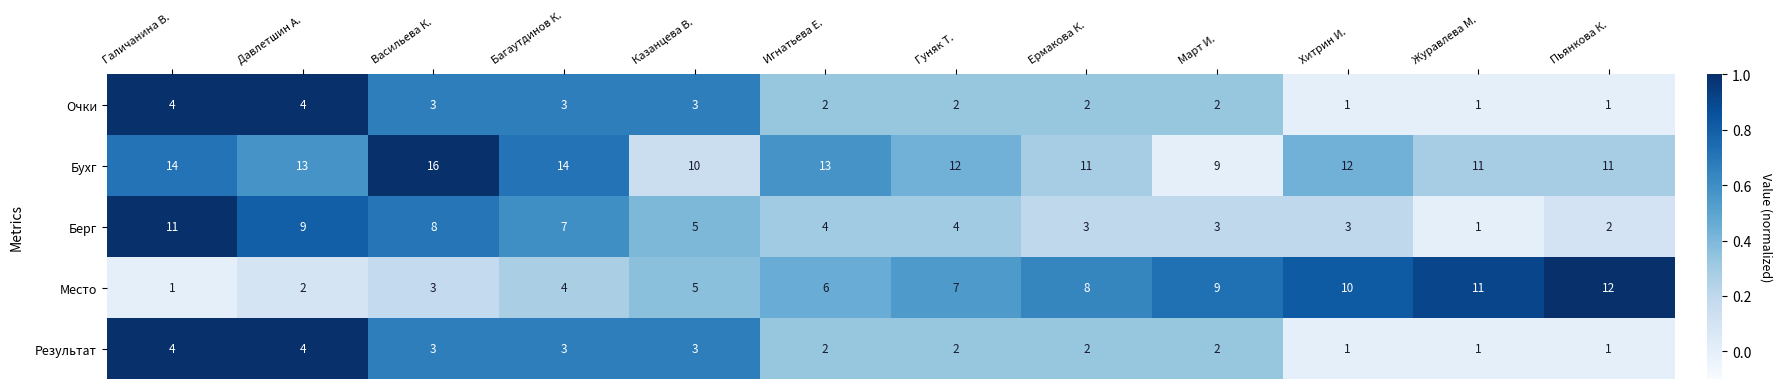

At which label is Место closest to 6?

Игнатьева Е.